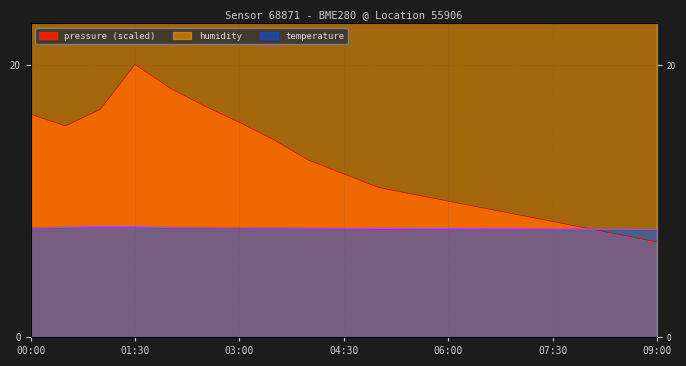

Rank the series at 09:00 from lowest to highest value.

pressure, temperature, humidity